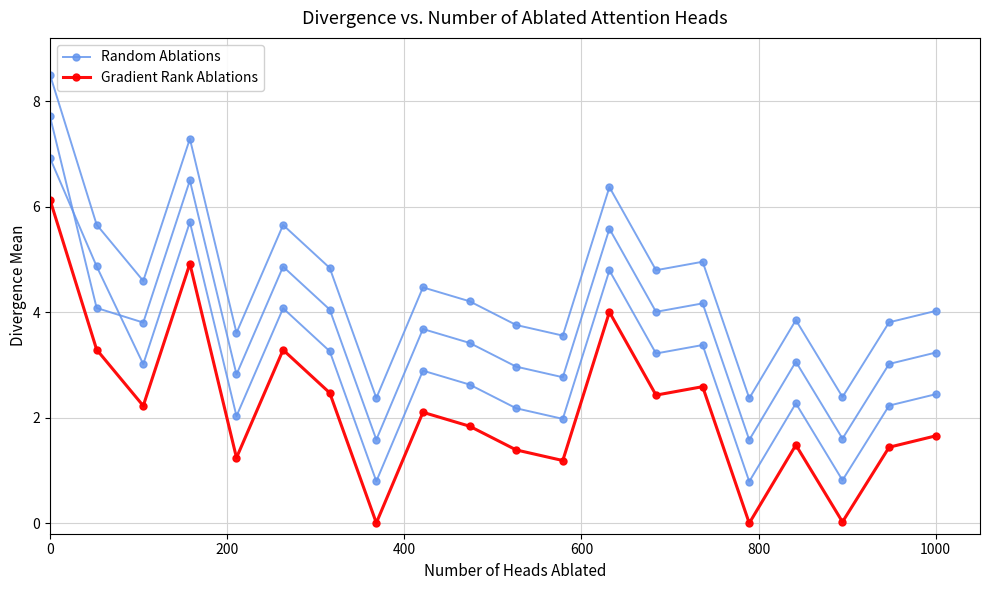

How many data points does each series have?

20